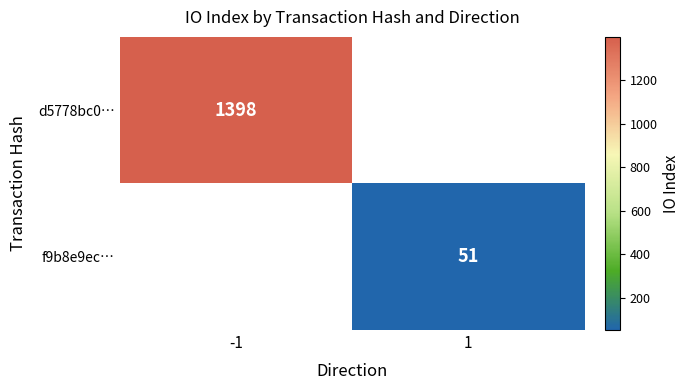

What is the highest value of the d5778bc0… series?

1398.0